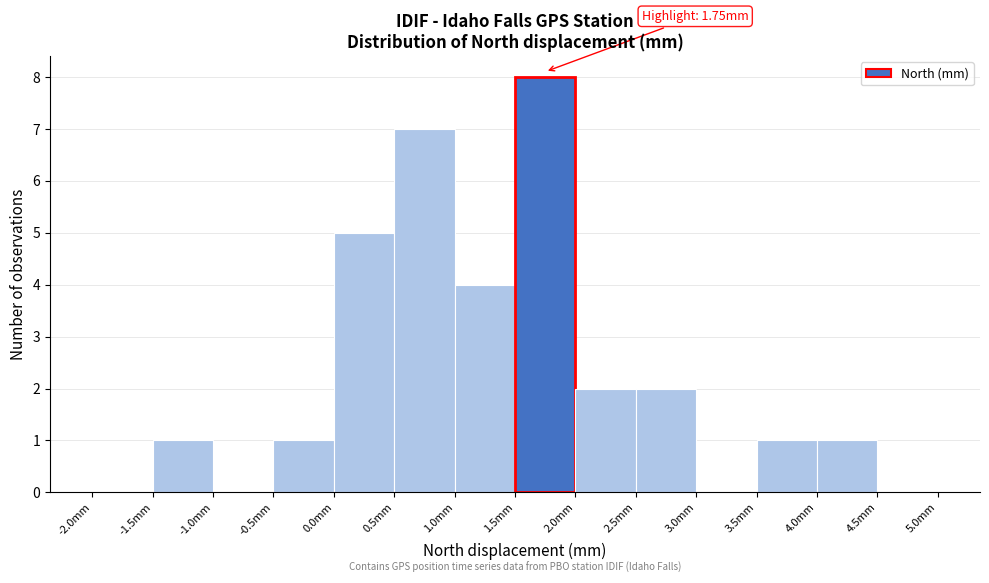

Which range on the x-axis has the tallest bar?

1.5 to 2.0